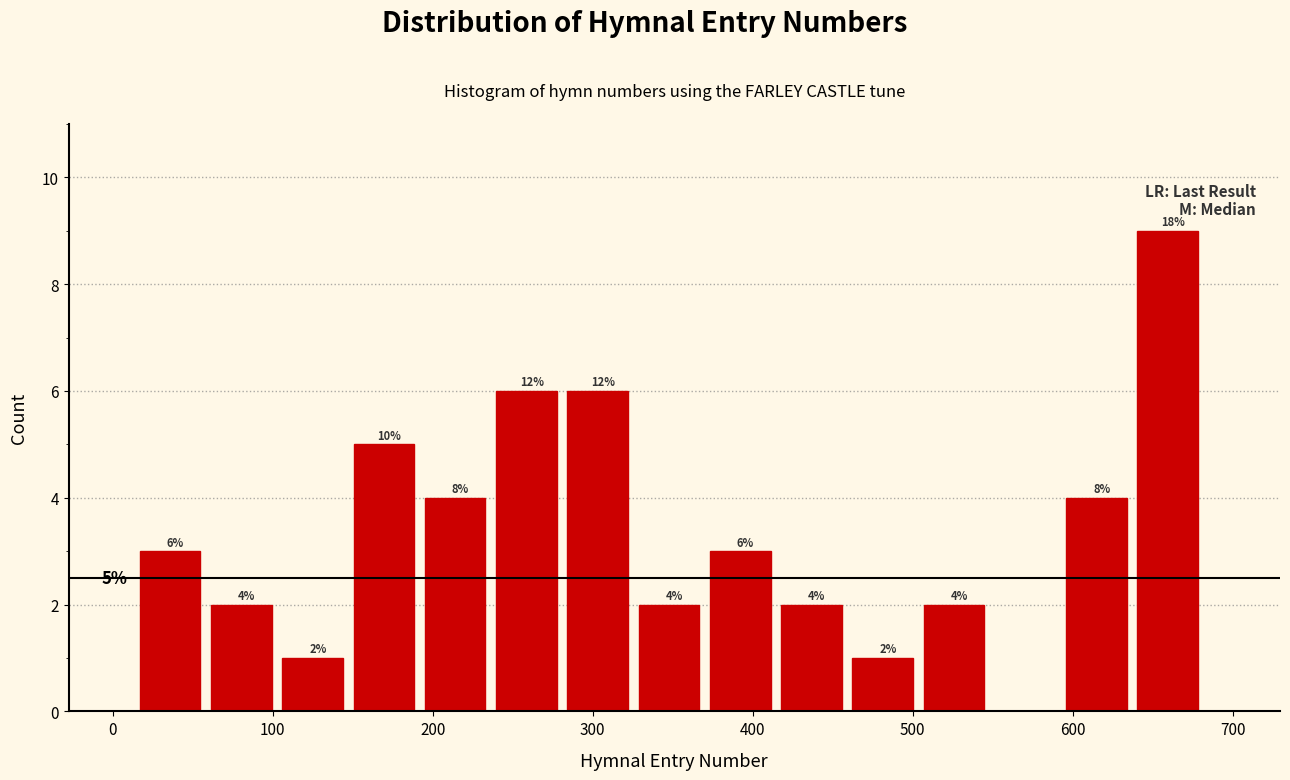

Which range on the x-axis has the tallest bar?

640 to 690